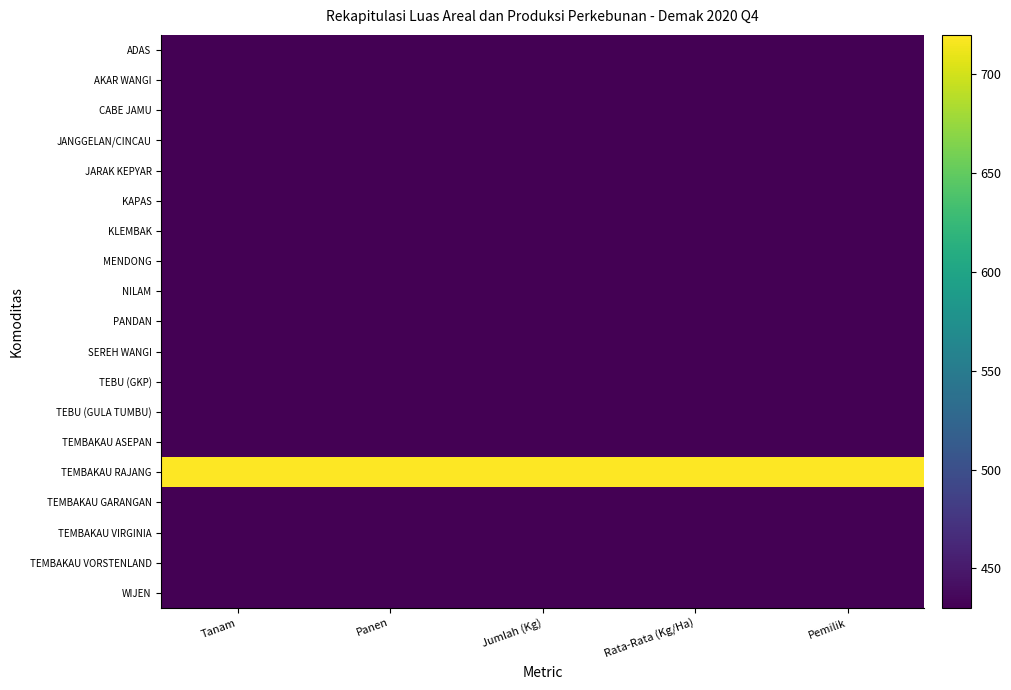

Which series has the largest total across all categories?

TEMBAKAU RAJANG